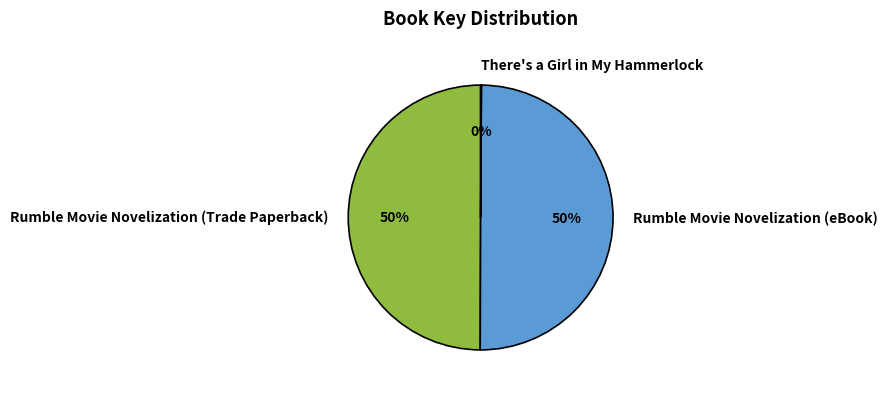

To the nearest percent, what is the difference between the largest and smallest slice percentages?

50%